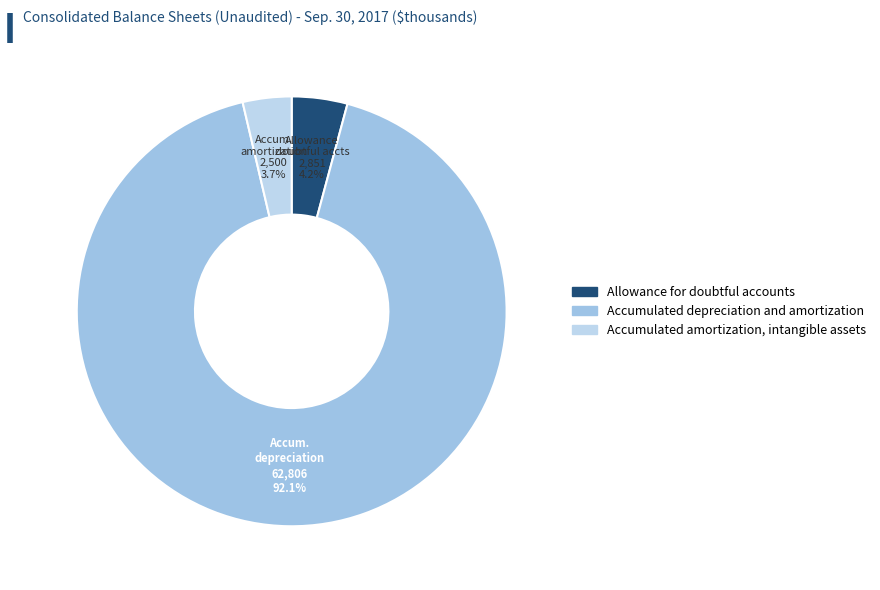

What is the smallest slice in the pie chart?

Accumulated amortization, intangible assets